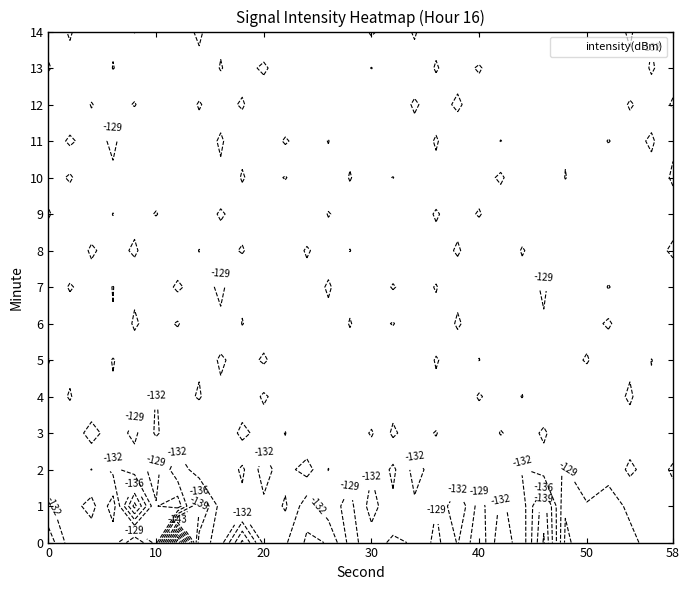

Where is 3 nearest to the value -130?

17